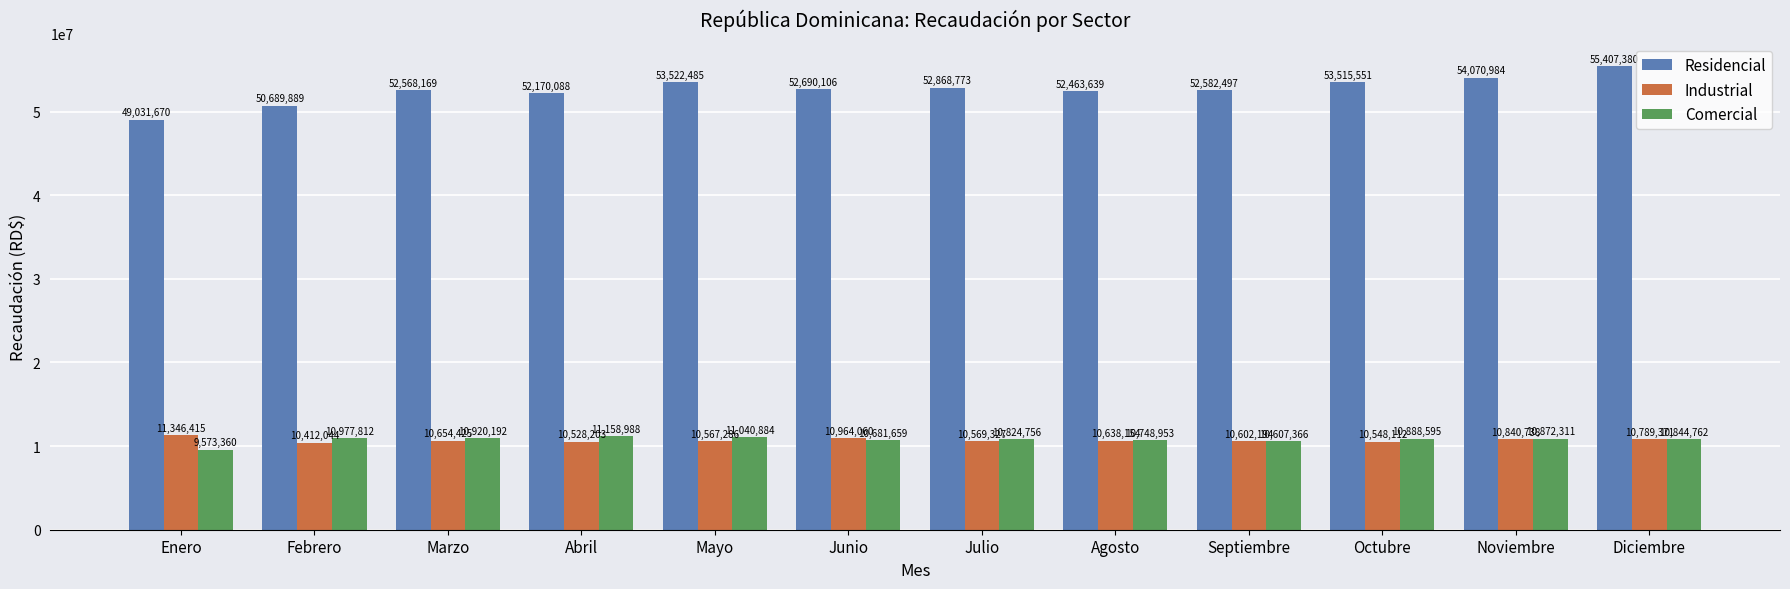

What is the smallest value displayed?

9573360